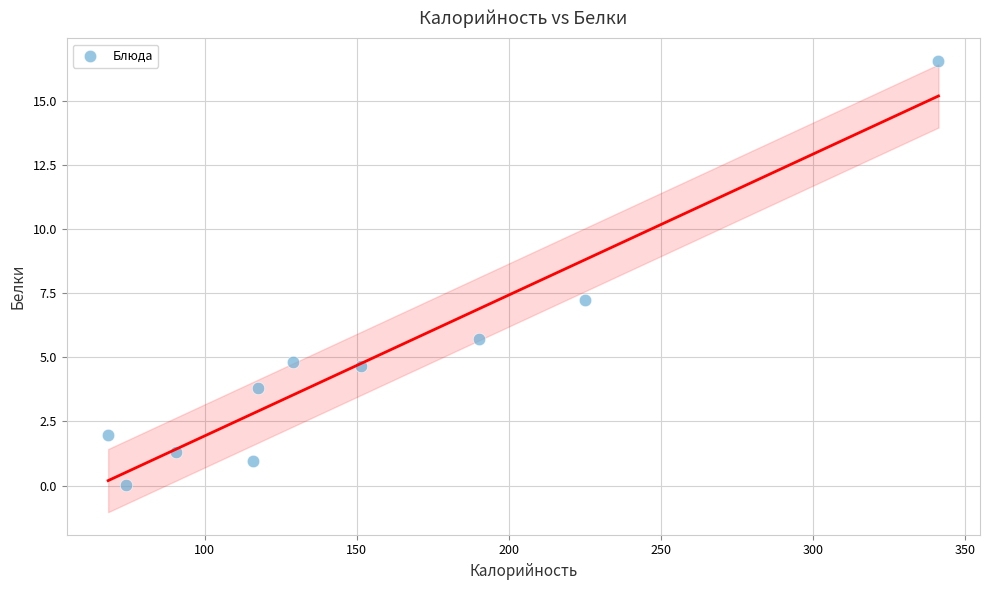

What Y value in the scatter plot is closest to 8?

7.2